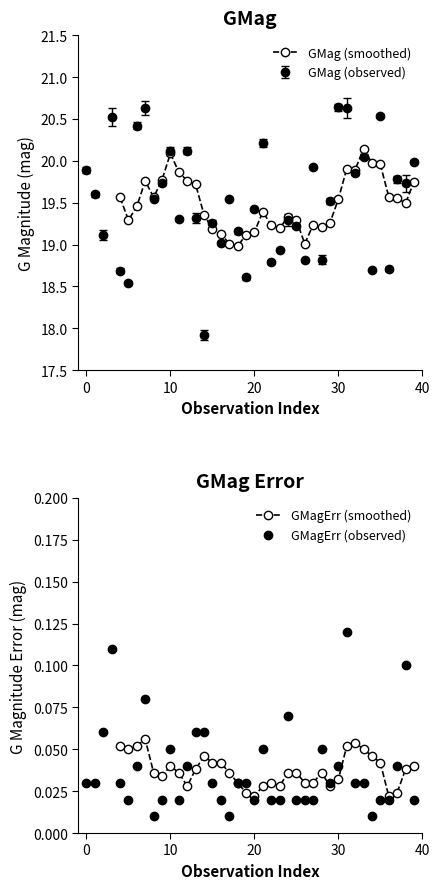

What is the minimum value for GMag (smoothed)?

19.0